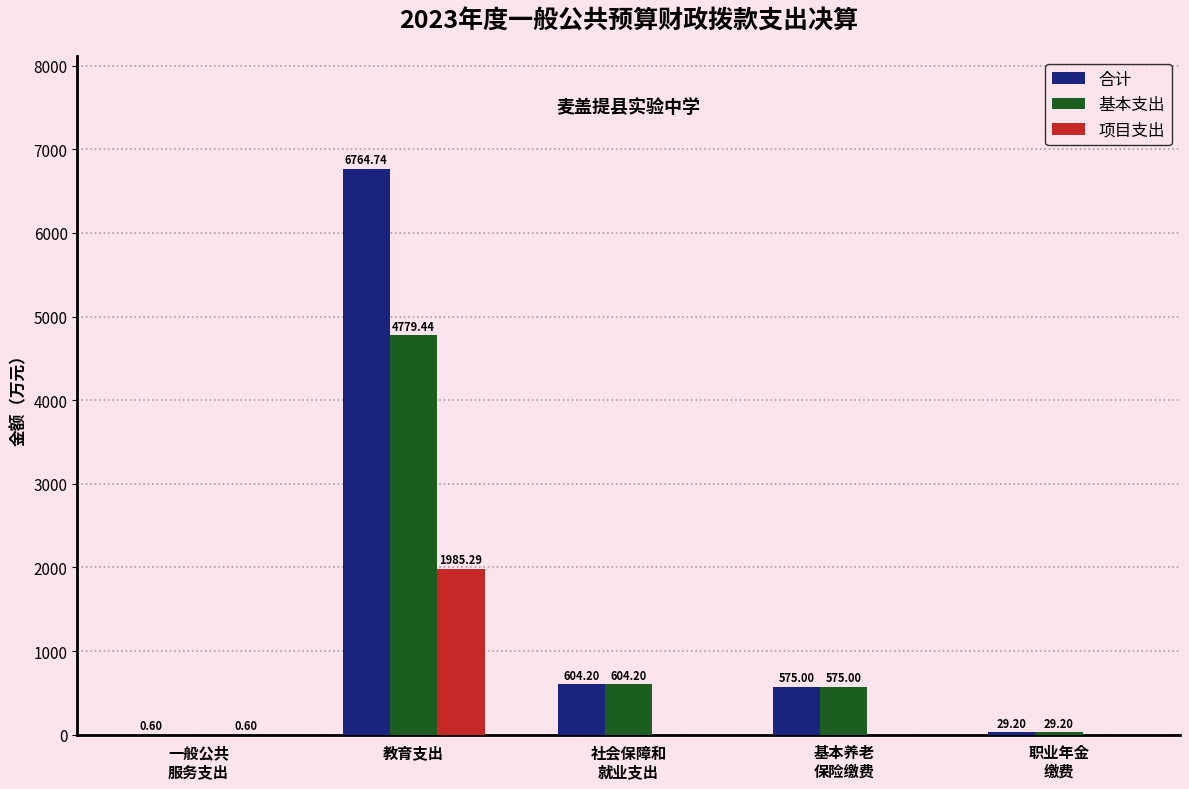

Is it true that 基本支出 equals 4779.4 at 教育支出?

True